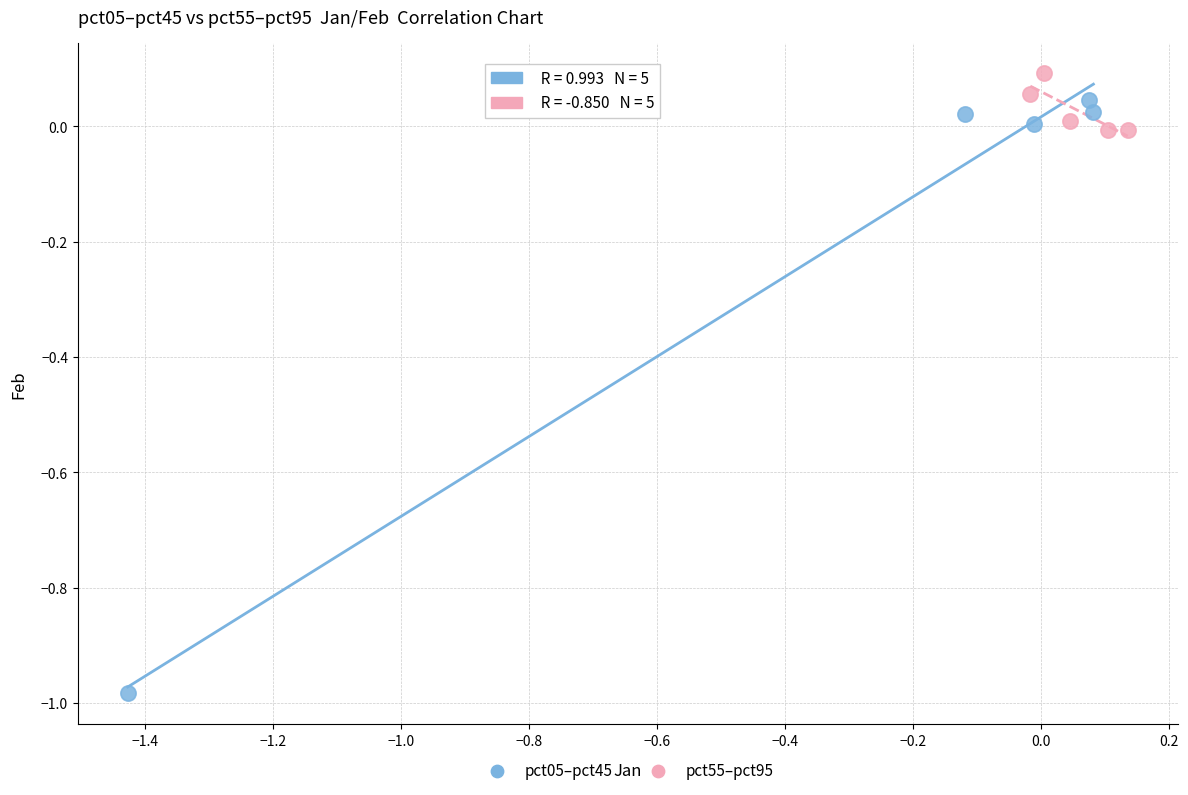

What are all the series names shown in the legend?

pct05–pct45, pct55–pct95